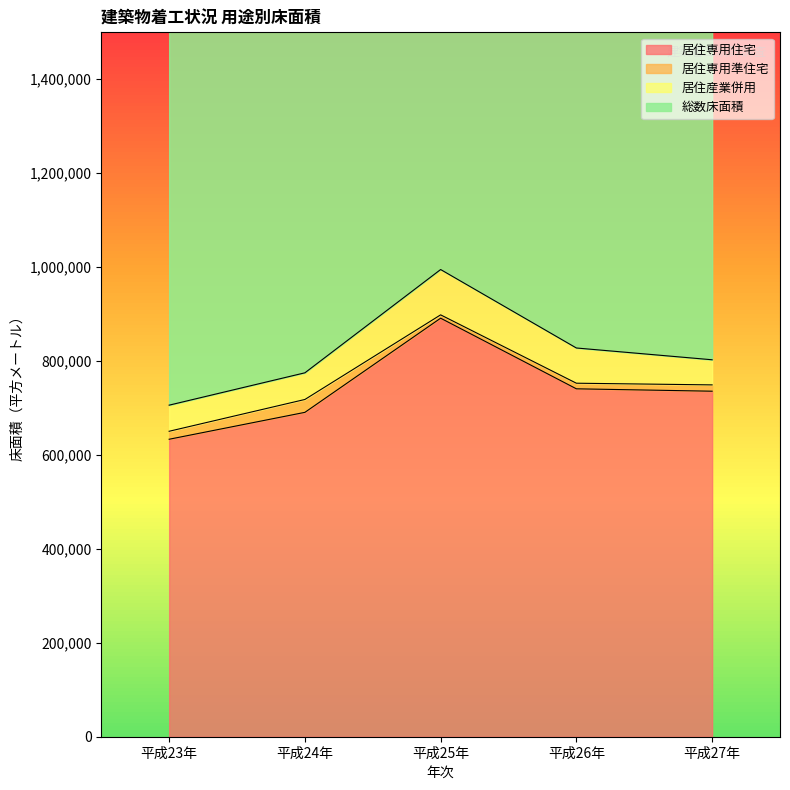

True or false: 総数床面積 has more than 0 points higher than both neighbors.

True